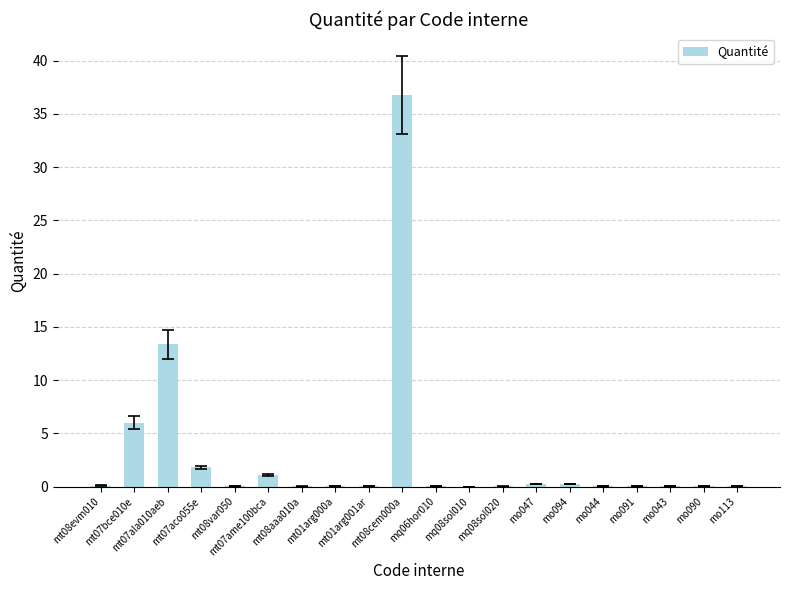

What is the greatest value displayed?

36.8